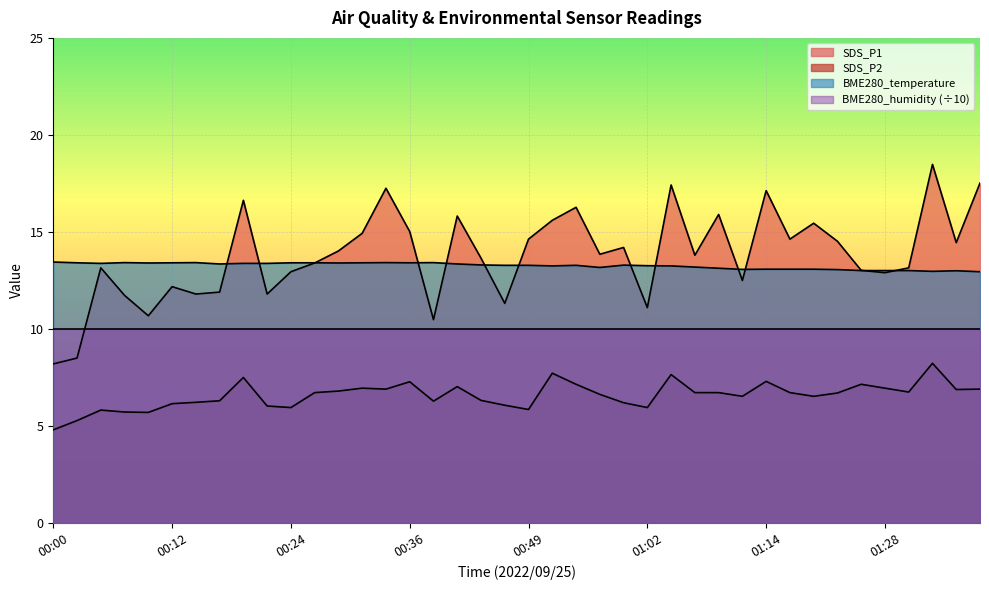

What is the average value?

13.3